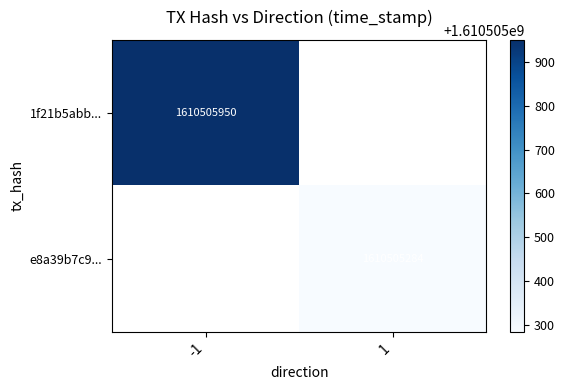

Reading right to left, list all the values displayed in this chart.

1f21b5abb279a9450cb5c39f871b5891f1d6ff9: 1610505950	-1
e8a39b7c9147b17171e6a7bc11e656ba5ab7993: 1610505284	1